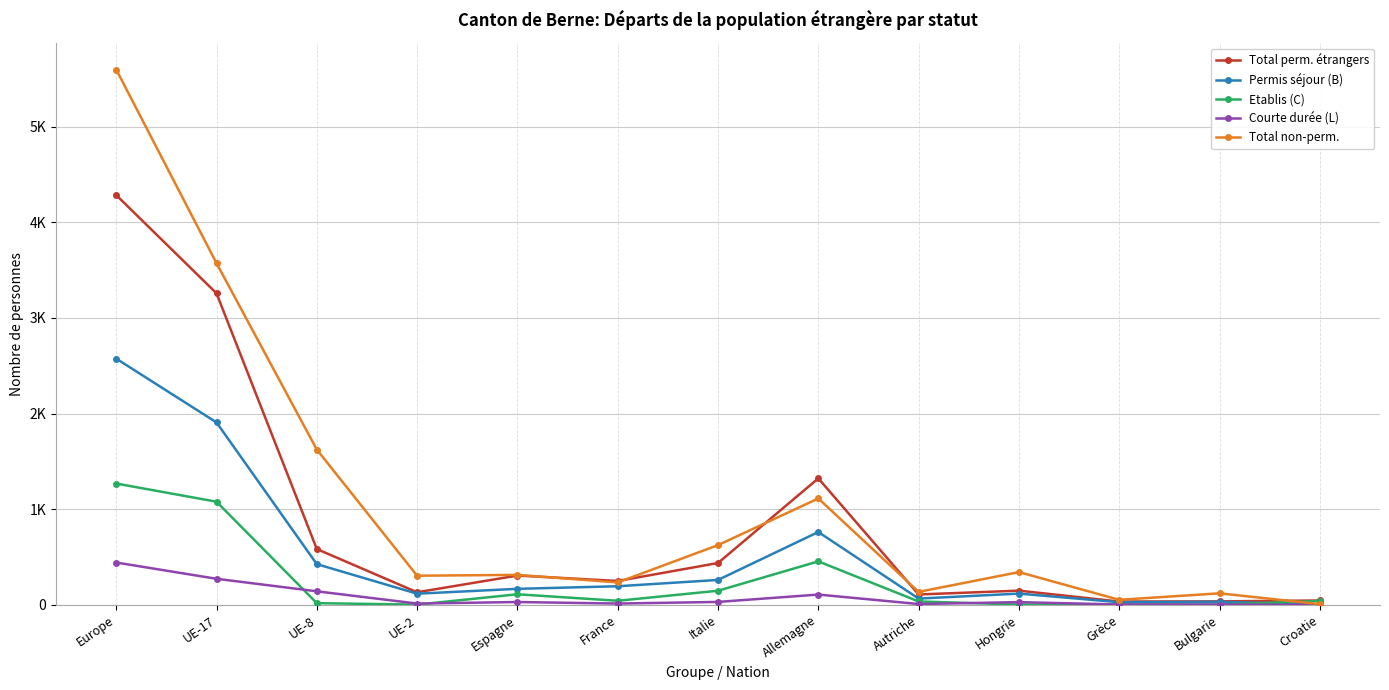

What are all the series names shown in the legend?

Total perm. étrangers, Permis séjour (B), Etablis (C), Courte durée (L), Total non-perm.